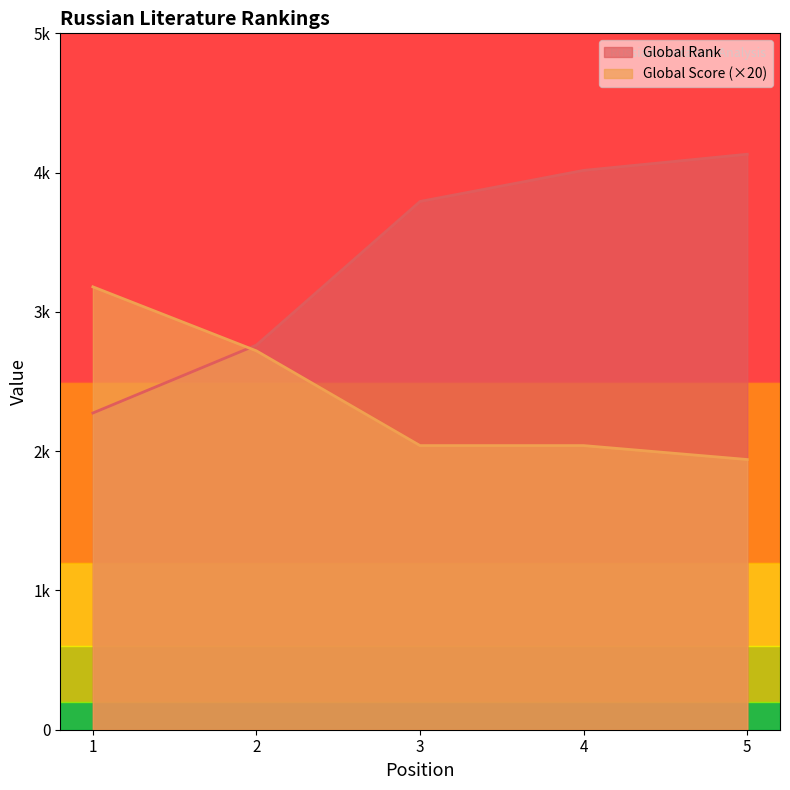

What are all the series names shown in the legend?

Global Rank, Global Score (×20)